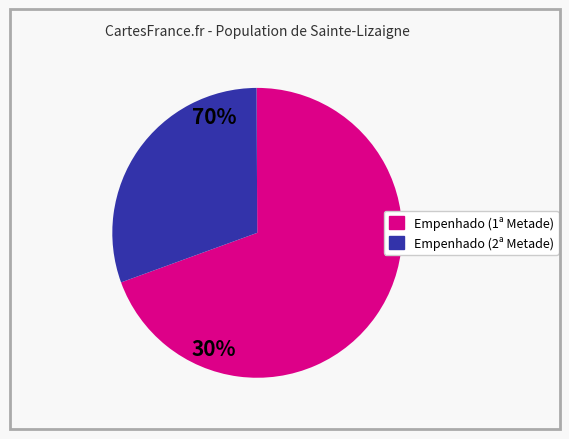

Is there any slice that represents more than half of the pie?

Yes